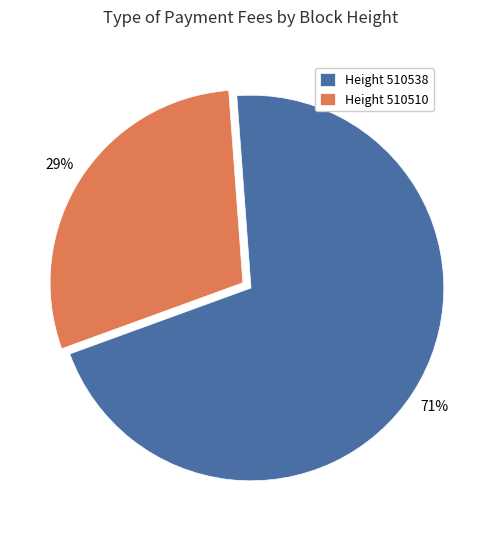

Does any single category account for the majority?

Yes